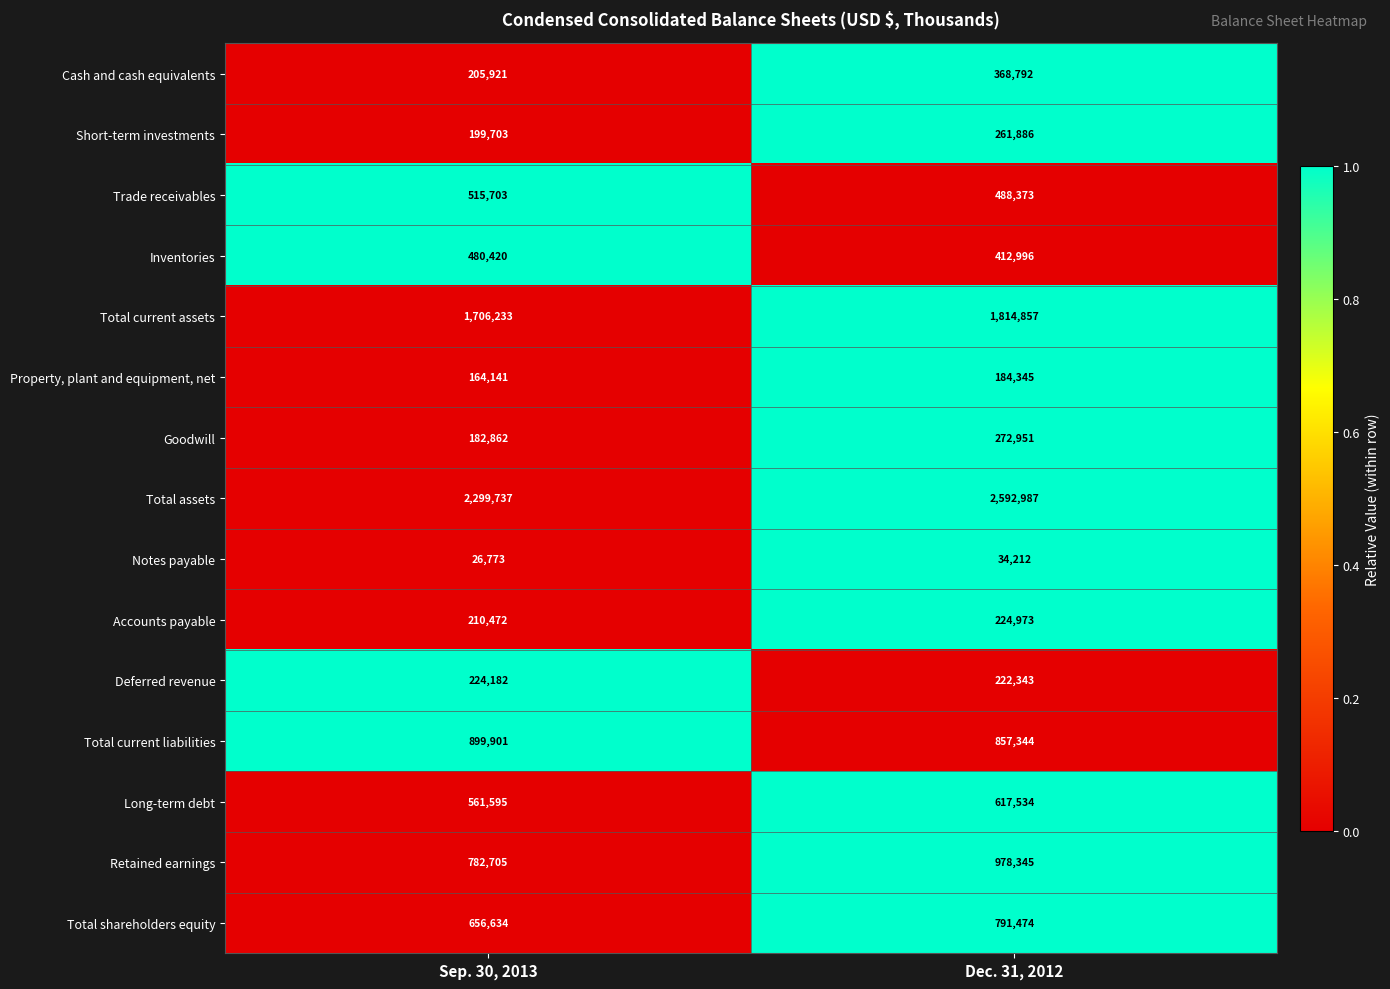

What is the total value across all series at Dec. 31, 2012?

10123412